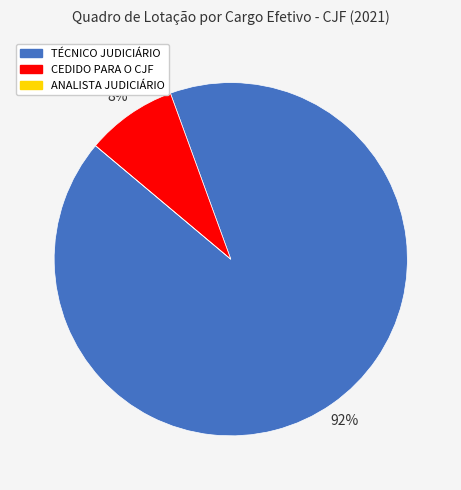

The CEDIDO PARA O CJF slice represents 21% of the pie. True or false?

False